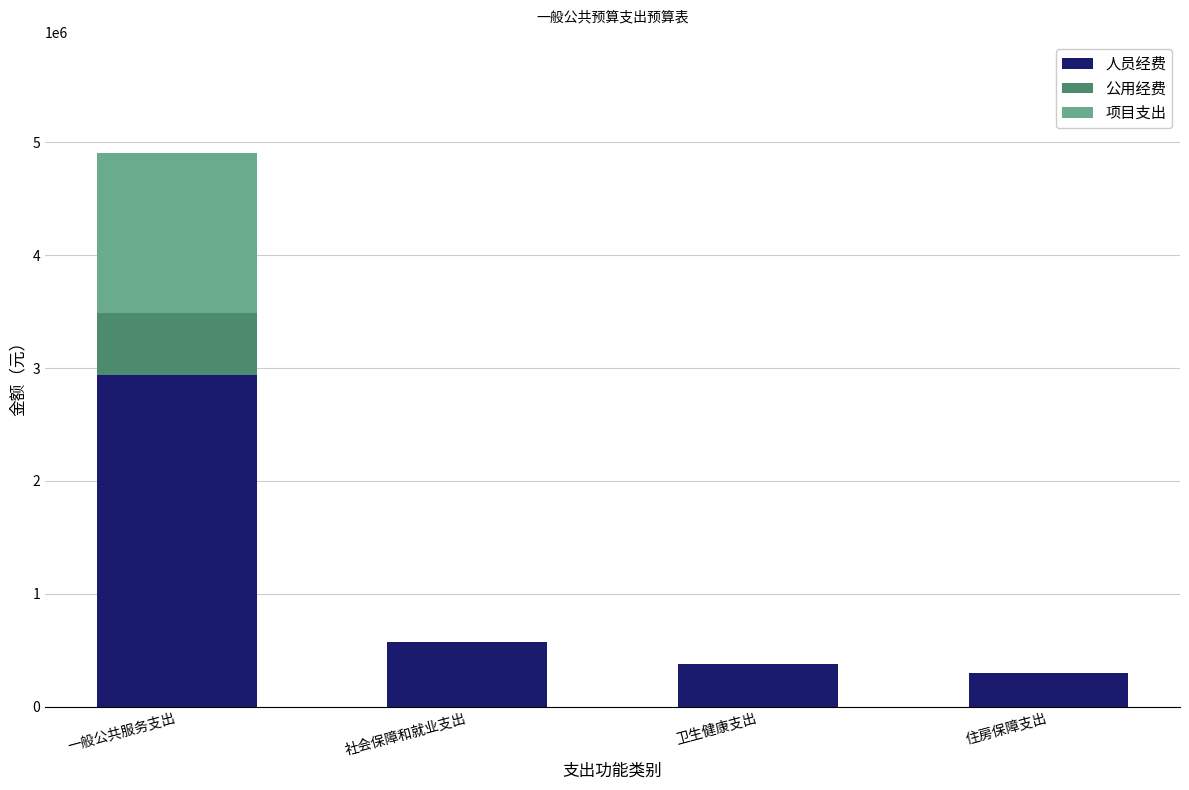

What is the sum of the 人员经费 values at 卫生健康支出 and 社会保障和就业支出?

944845.2